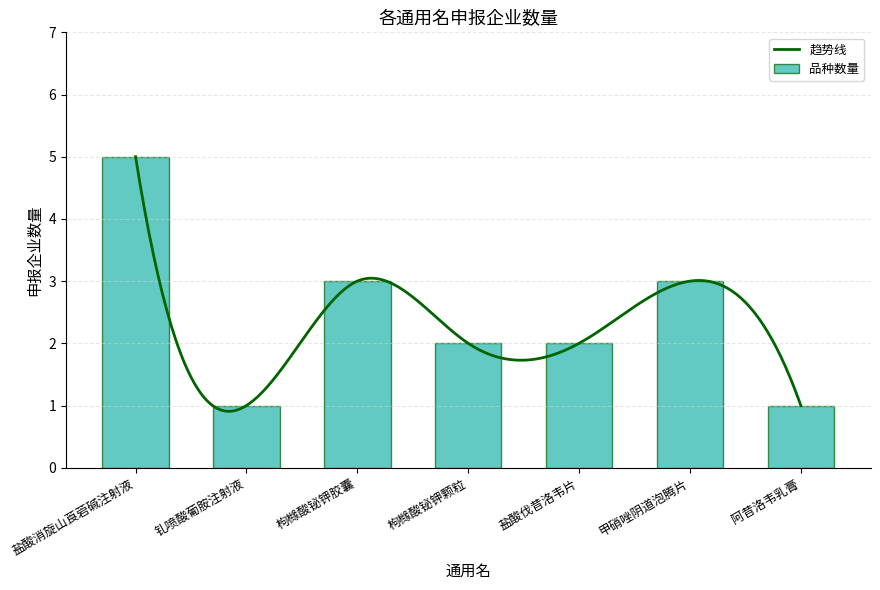

Reading left to right, transcribe all the data shown in this chart.

盐酸消旋山莨菪碱注射液=5	钆喷酸葡胺注射液=1	枸橼酸铋钾胶囊=3	枸橼酸铋钾颗粒=2	盐酸伐昔洛韦片=2	甲硝唑阴道泡腾片=3	阿昔洛韦乳膏=1